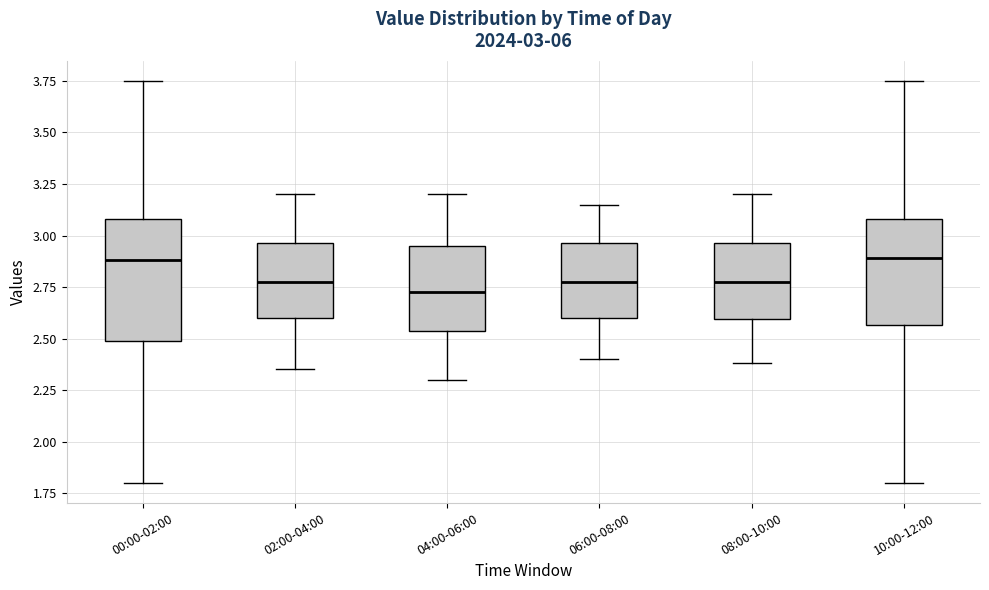

Which box is the tallest, from its lower edge to its upper edge?

00:00-02:00